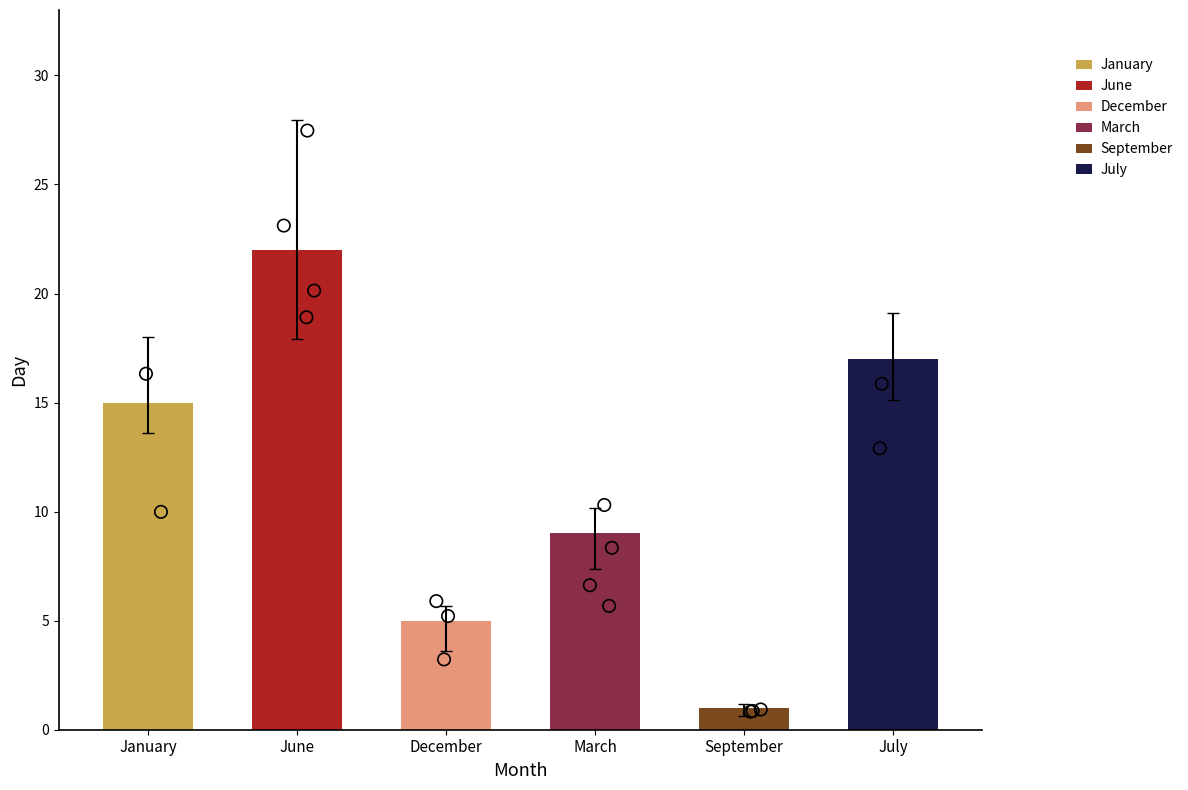

What is the ratio of the value at December to the value at January?

0.3